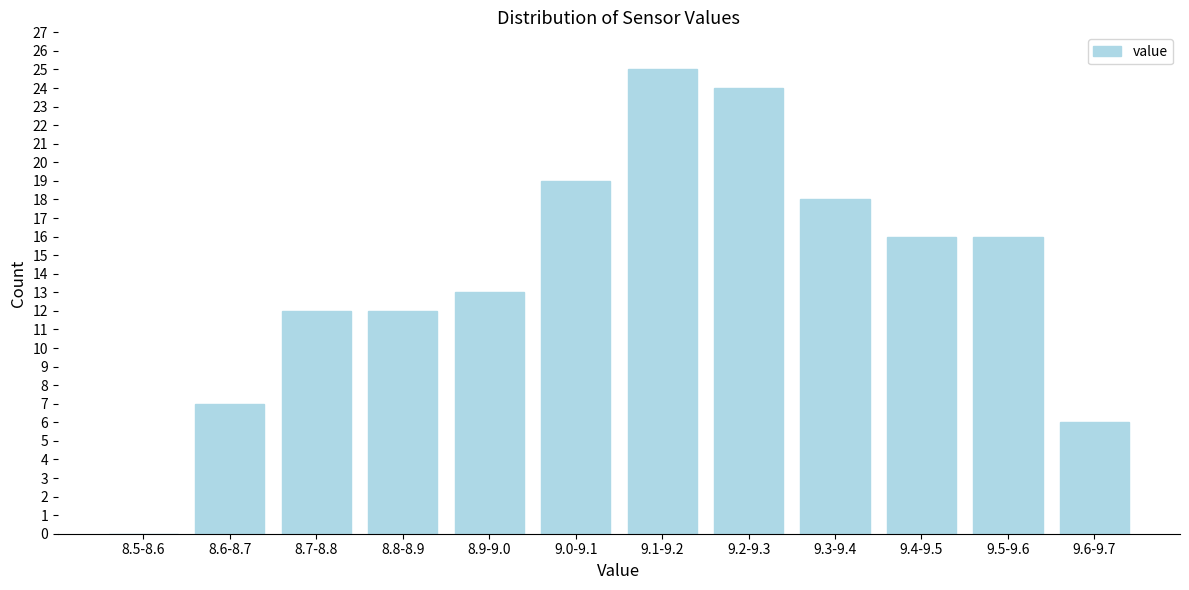

Reading left to right, transcribe all the data shown in this chart.

8.5-8.6=0	8.6-8.7=7	8.7-8.8=12	8.8-8.9=12	8.9-9.0=13	9.0-9.1=19	9.1-9.2=25	9.2-9.3=24	9.3-9.4=18	9.4-9.5=16	9.5-9.6=16	9.6-9.7=6